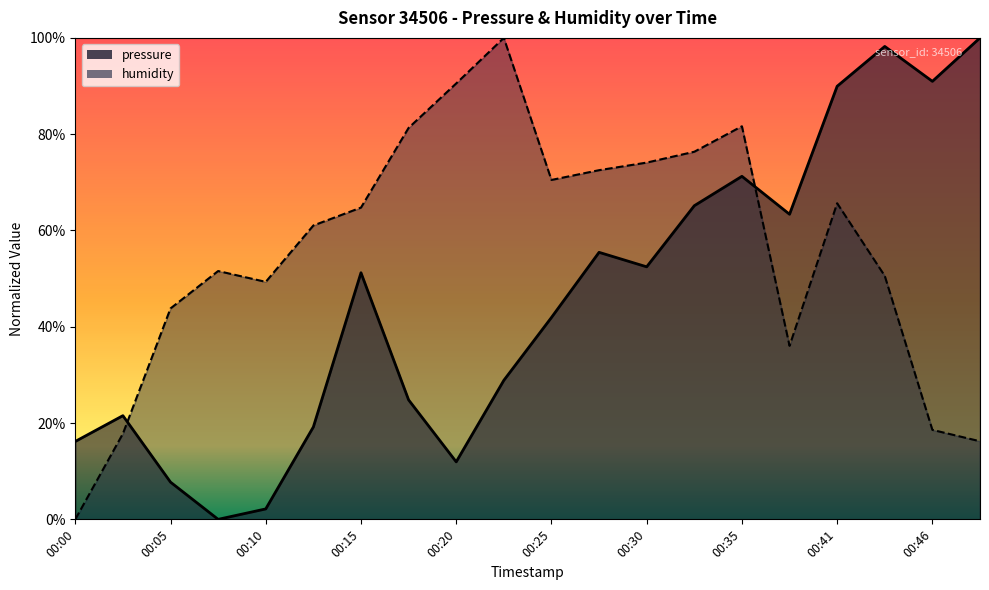

Reading left to right, list all the values displayed in this chart.

pressure: 00:00=0.2	00:02=0.2	00:05=0.1	00:07=0.0	00:10=0.0	00:12=0.2	00:15=0.5	00:18=0.2	00:20=0.1	00:23=0.3	00:25=0.4	00:28=0.6	00:30=0.5	00:33=0.7	00:35=0.7	00:38=0.6	00:41=0.9	00:43=1.0	00:46=0.9	00:48=1.0
humidity: 00:00=0.0	00:02=0.2	00:05=0.4	00:07=0.5	00:10=0.5	00:12=0.6	00:15=0.6	00:18=0.8	00:20=0.9	00:23=1.0	00:25=0.7	00:28=0.7	00:30=0.7	00:33=0.8	00:35=0.8	00:38=0.4	00:41=0.7	00:43=0.5	00:46=0.2	00:48=0.2